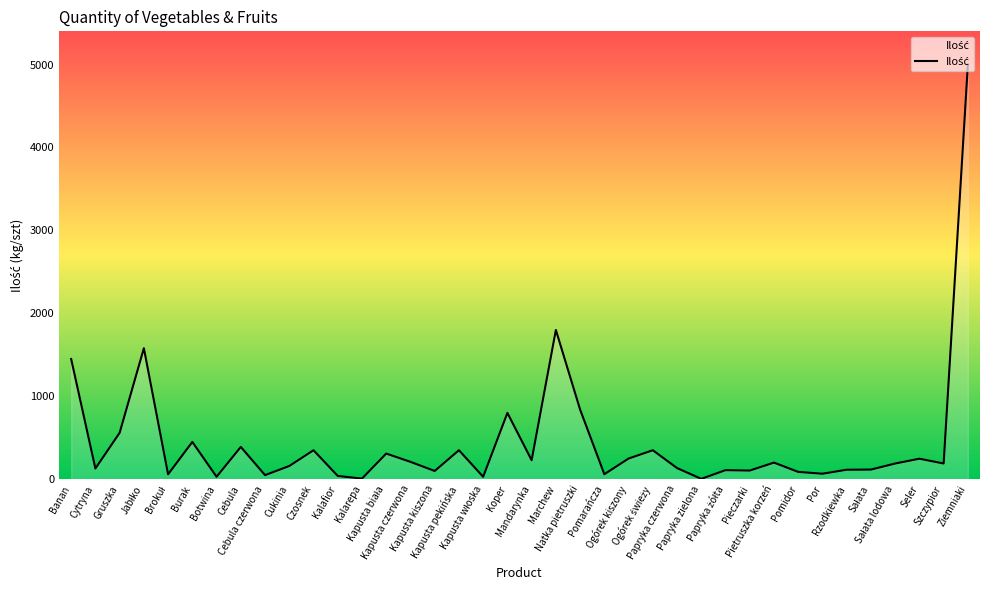

What is the greatest value displayed?

5000